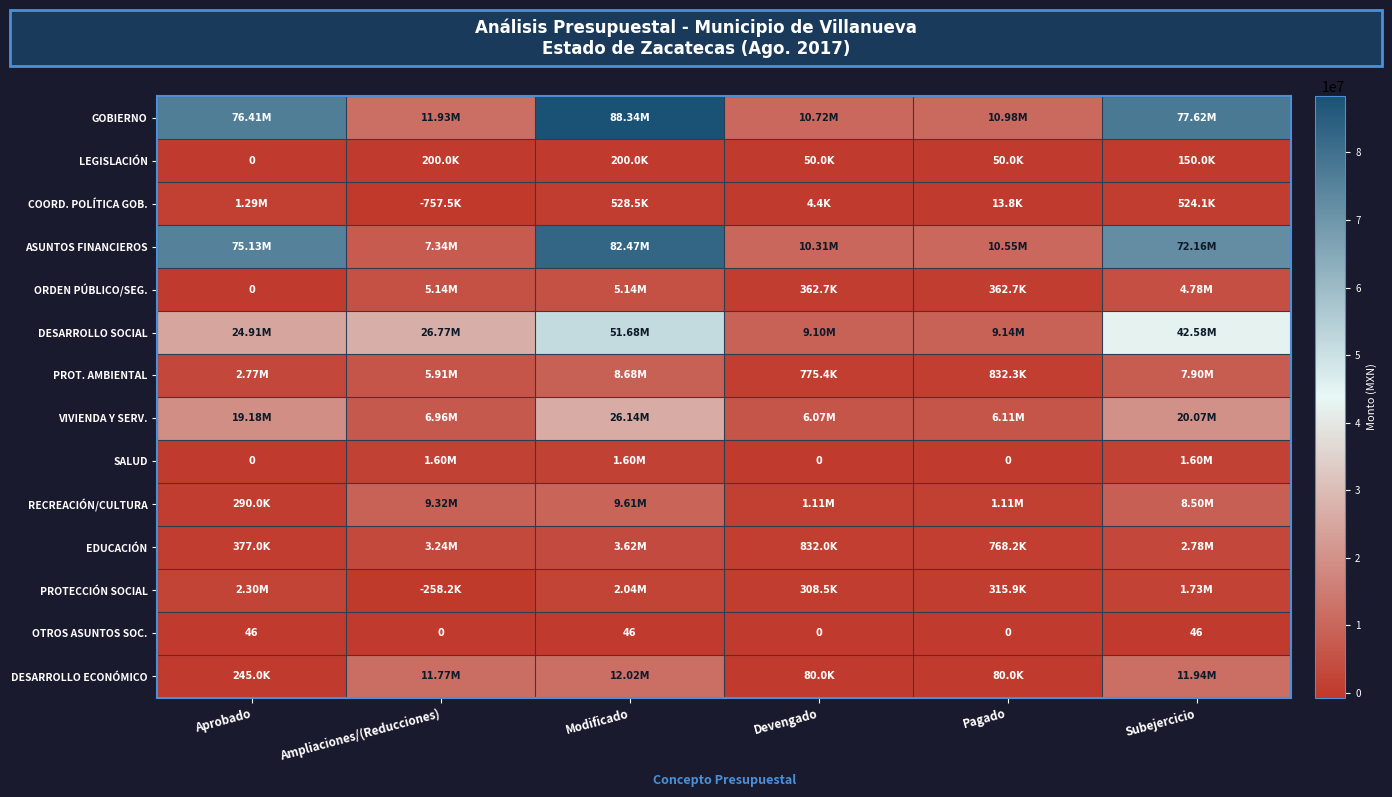

The value of DESARROLLO SOCIAL at Devengado is 9102029.8. True or false?

True